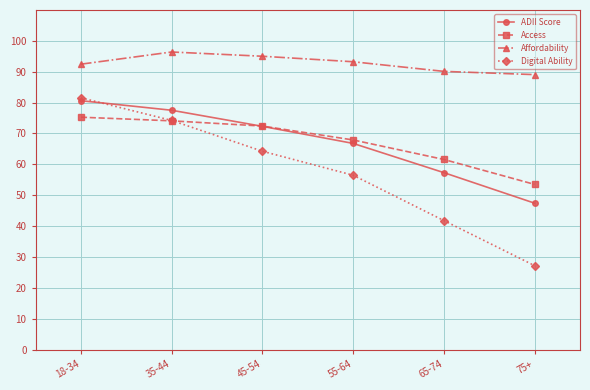

True or false: ADII Score has a value of 64.1 at 75+.

False